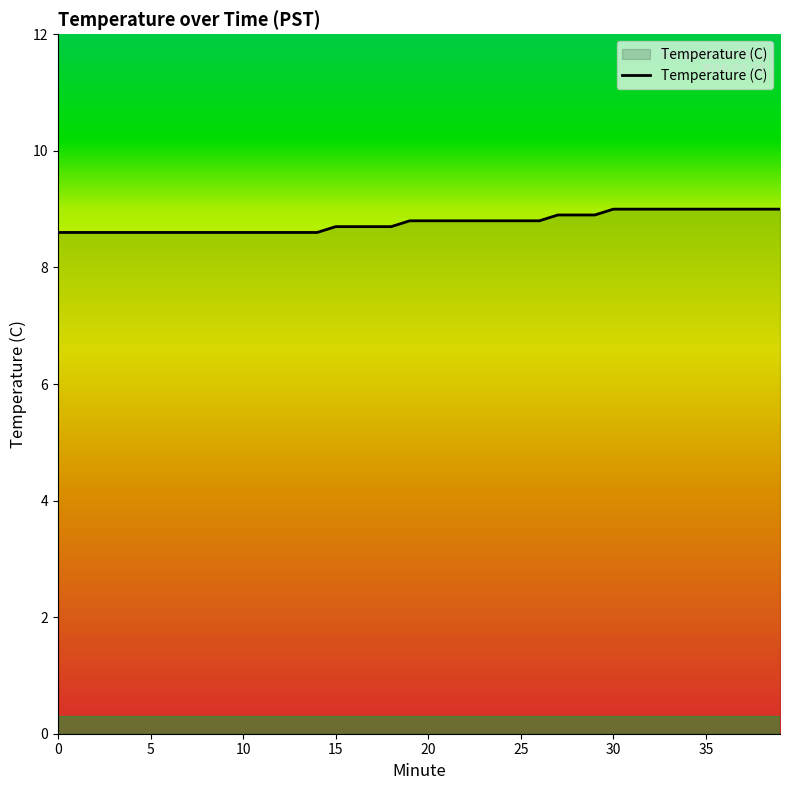

What is the minimum value shown in the chart?

8.6